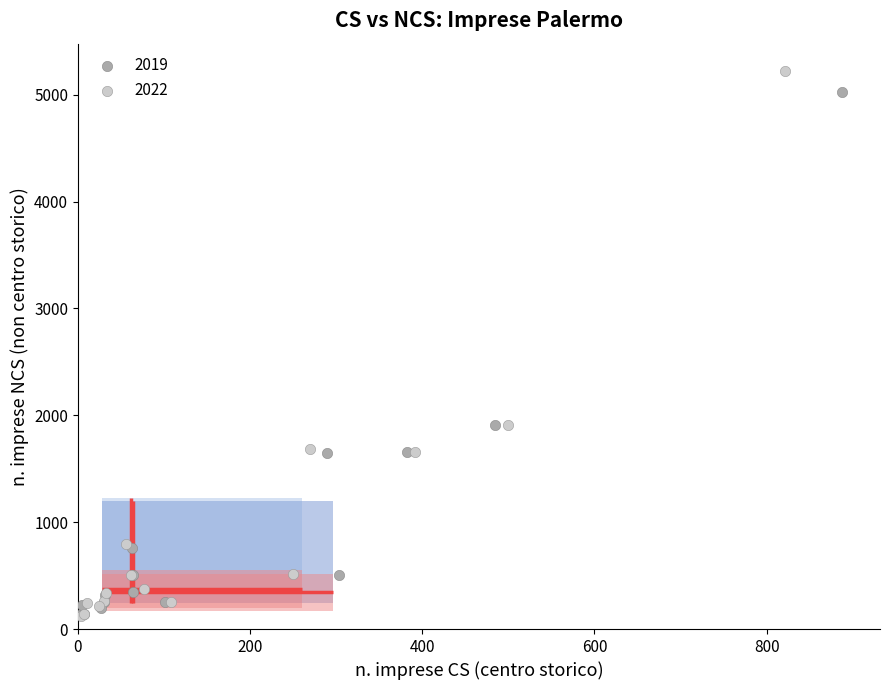

Which series has the widest spread of Y values?

2022